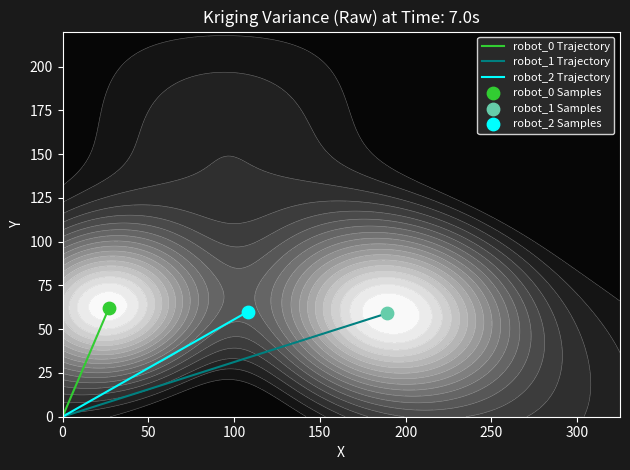

Is it true that robot_2 Trajectory equals 17 at 50?

False